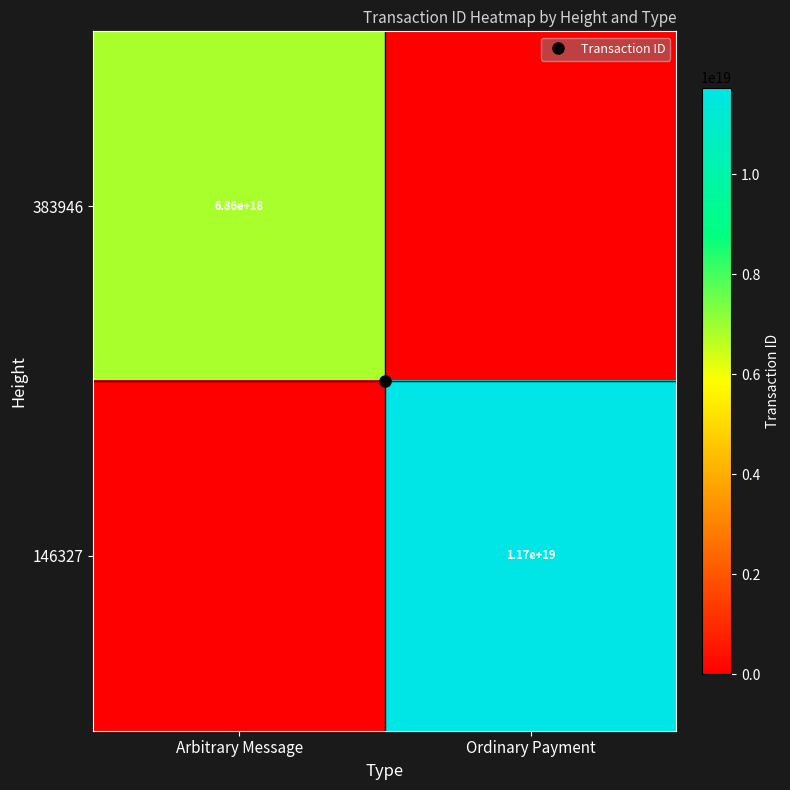

Which has a higher value, Arbitrary Message or Ordinary Payment?

Arbitrary Message